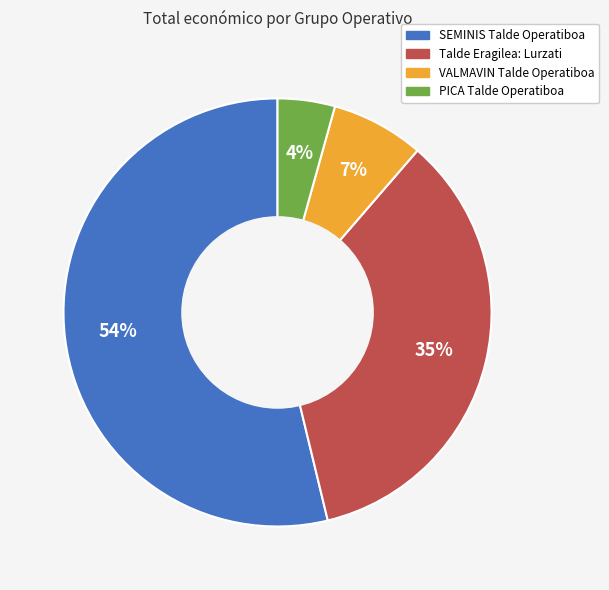

What is the ratio of the value at SEMINIS Talde Operatiboa to the value at Talde Eragilea: Lurzati?

1.5